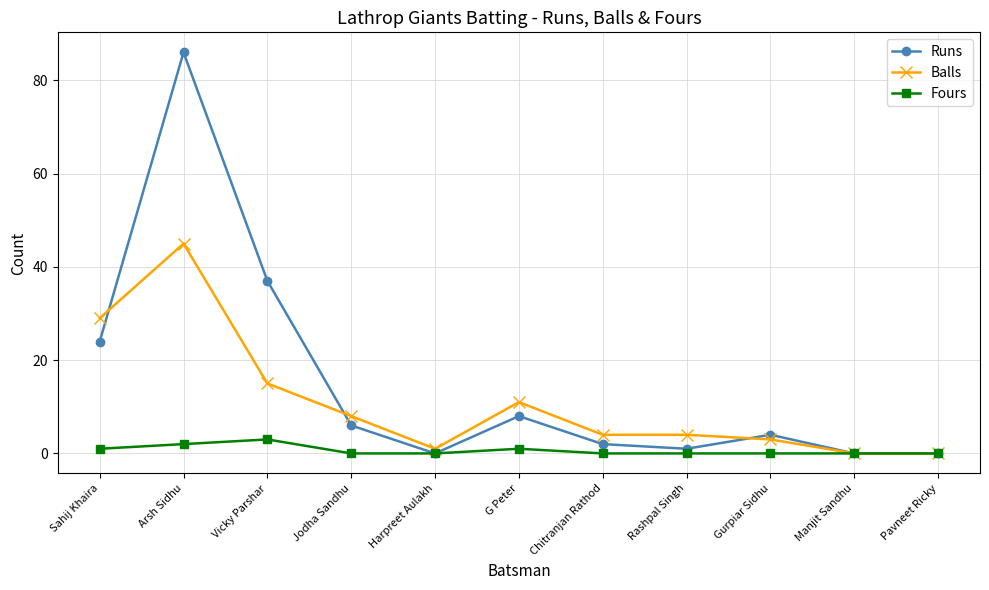

How many lines are shown in the chart?

3